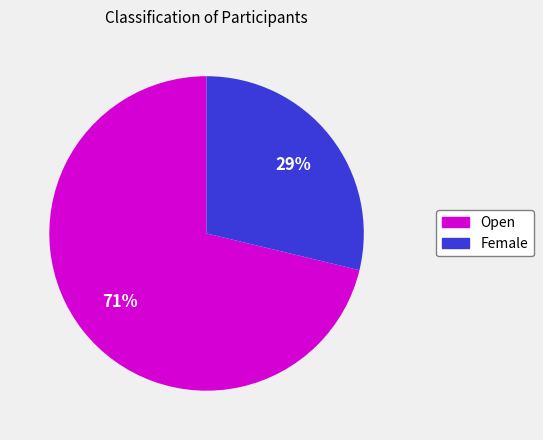

To the nearest percent, what is the difference between the largest and smallest slice percentages?

42%